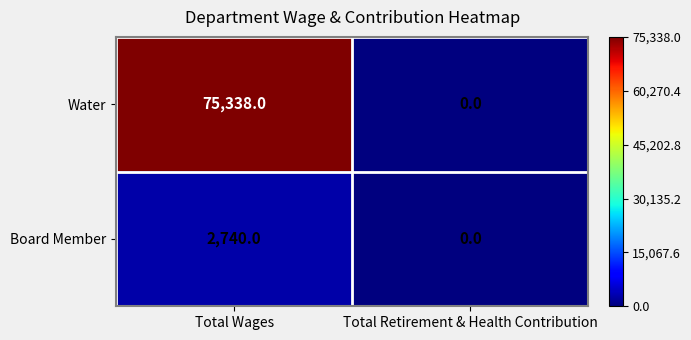

What is the sum of all Water values?

75338